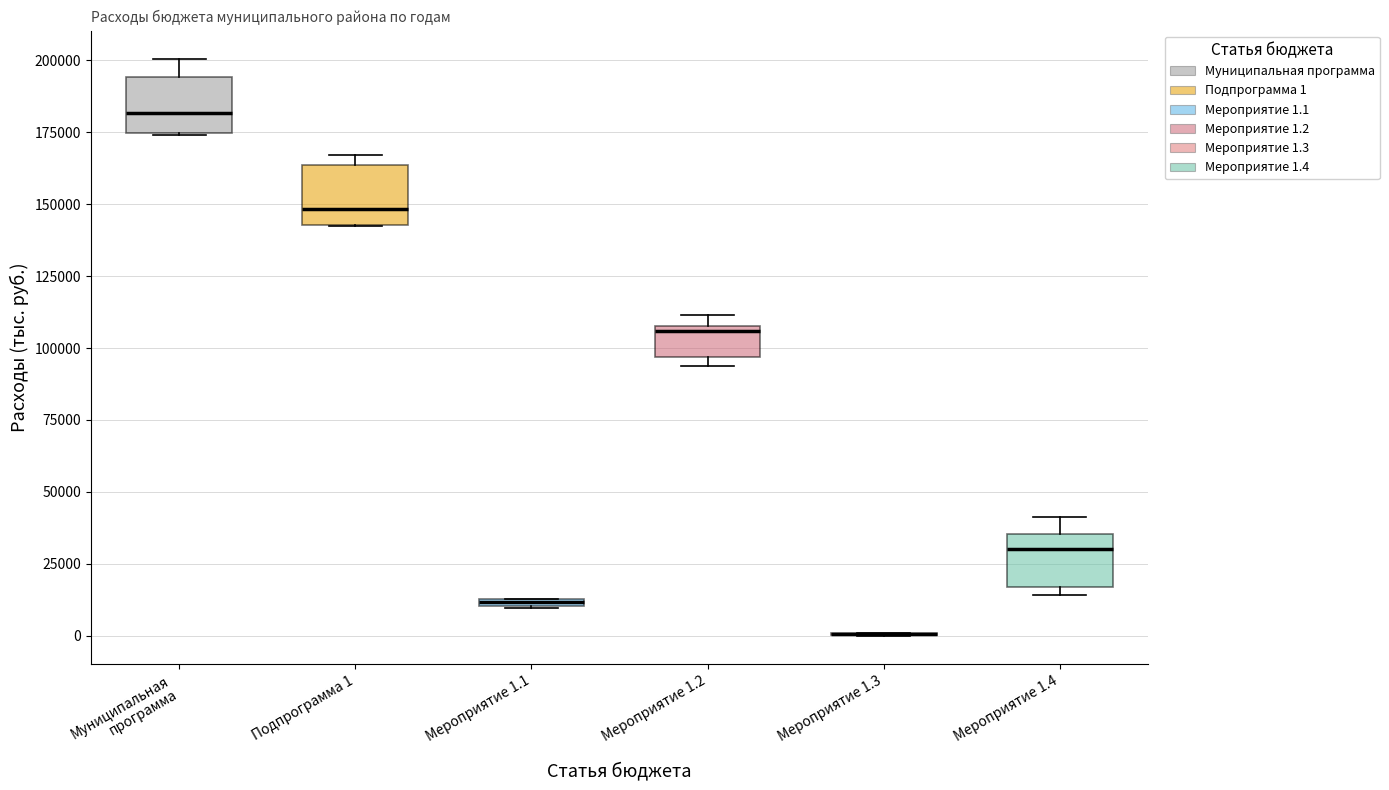

Where does the median line of the box for Муниципальная программа sit on the y-axis? The values are not printed on the chart, so give them approximately, as read against the axis.

180000